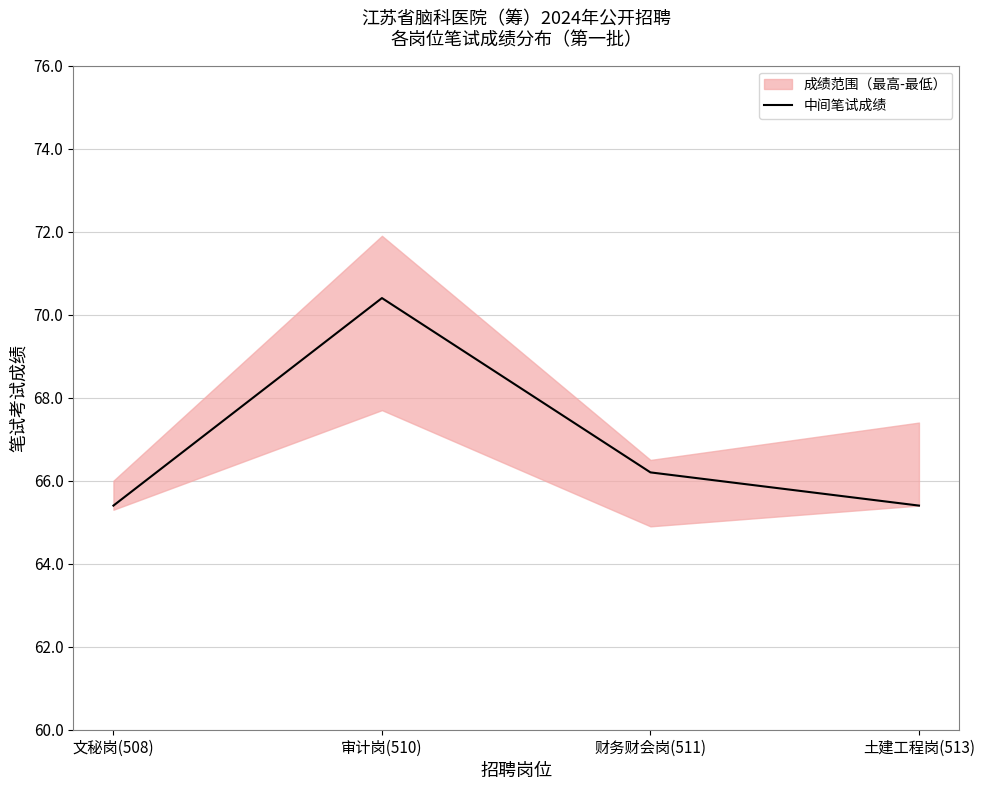

Where does the data first go above 66?

审计岗(510)